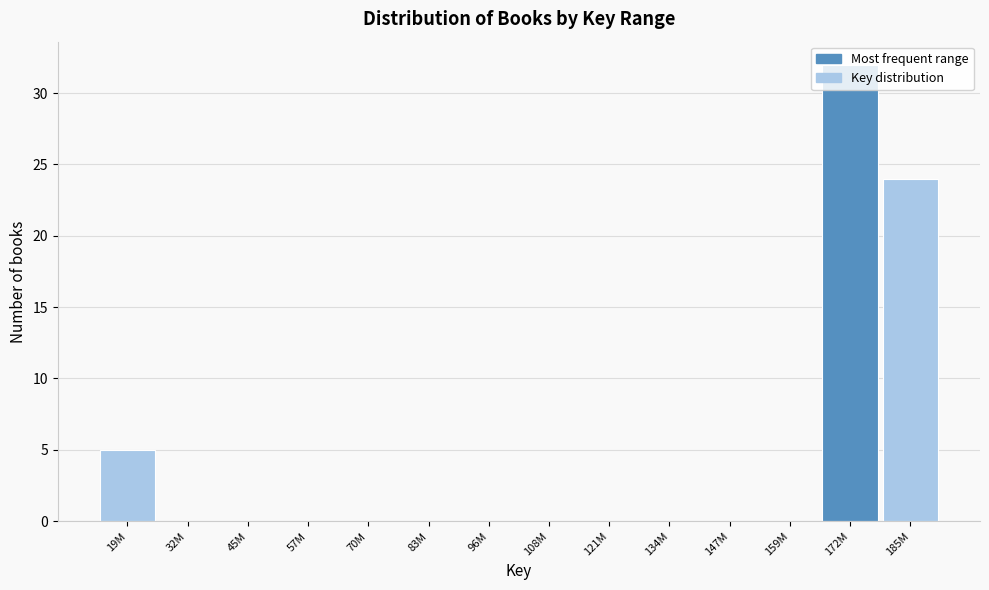

The value at 70M is 0. True or false?

True